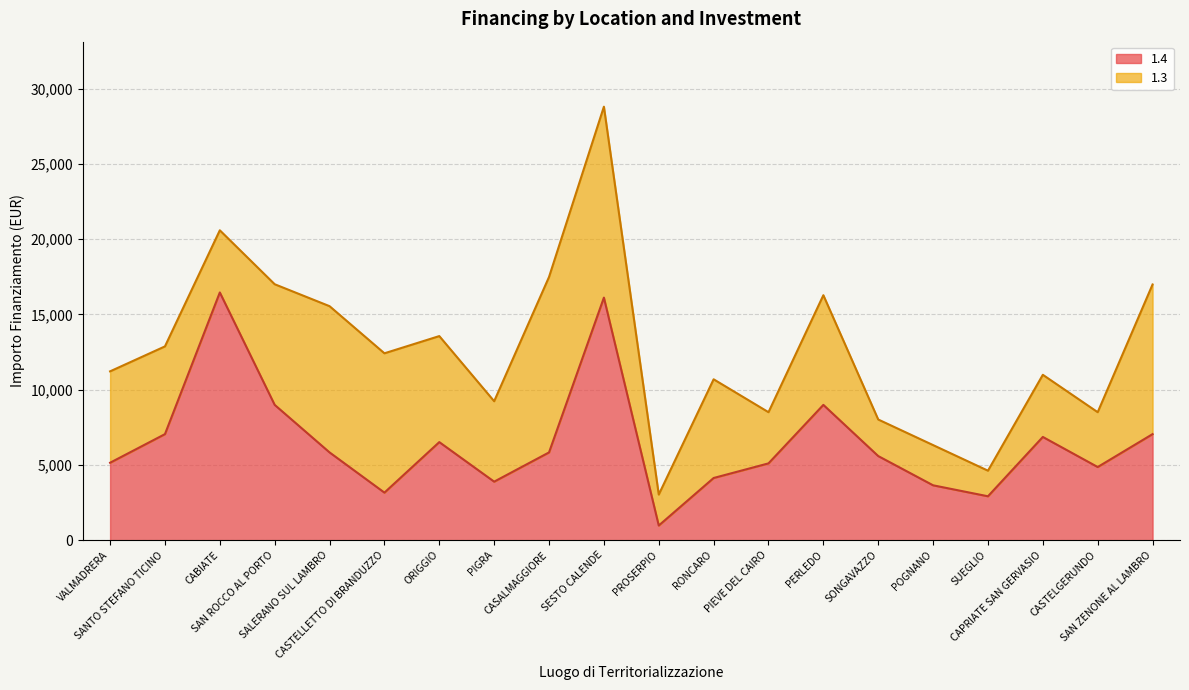

The value of 1.4 line at PROSERPIO is 366. True or false?

False